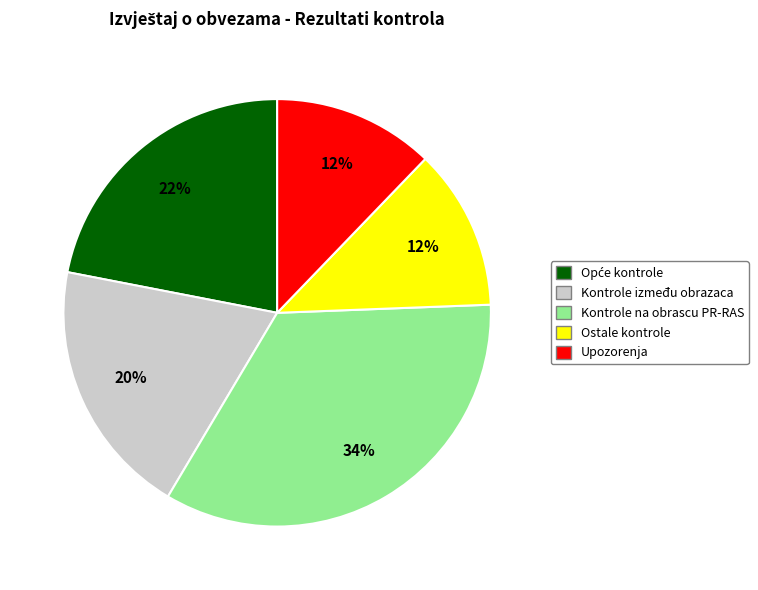

Between Kontrole na obrascu PR-RAS and Upozorenja, which is larger?

Kontrole na obrascu PR-RAS